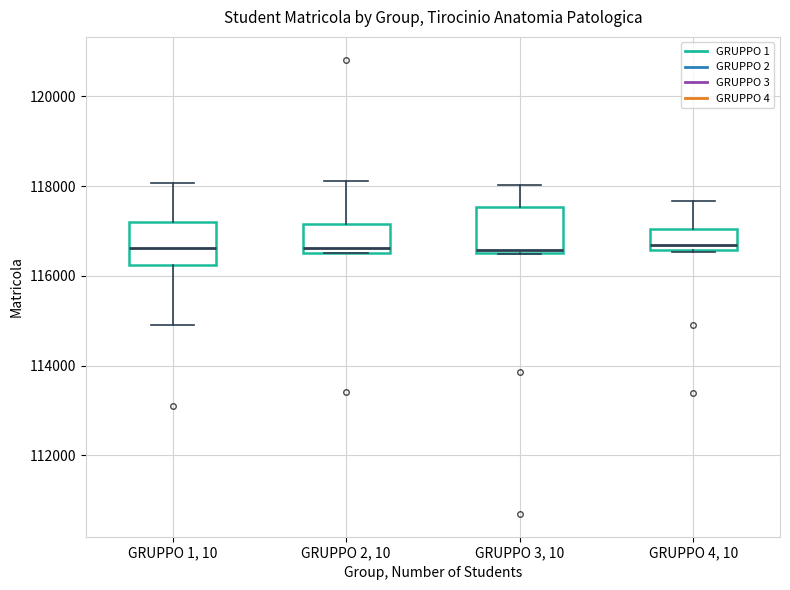

Reading left to right, read every box against the y-axis: the position of its median line, the range the box covers, and the ends of its whiskers. The values are not printed on the chart, so give them approximately, as read against the axis.

GRUPPO 1, 10: median 116600, box 116200 to 117200, whiskers 114800 to 118000
GRUPPO 2, 10: median 116600 (just above the box's lower edge), box 116600 to 117200, whiskers 116600 to 118200
GRUPPO 3, 10: median 116600 (just above the box's lower edge), box 116600 to 117600, whiskers 116400 to 118000
GRUPPO 4, 10: median 116600 (just above the box's lower edge), box 116600 to 117000, whiskers 116600 to 117600